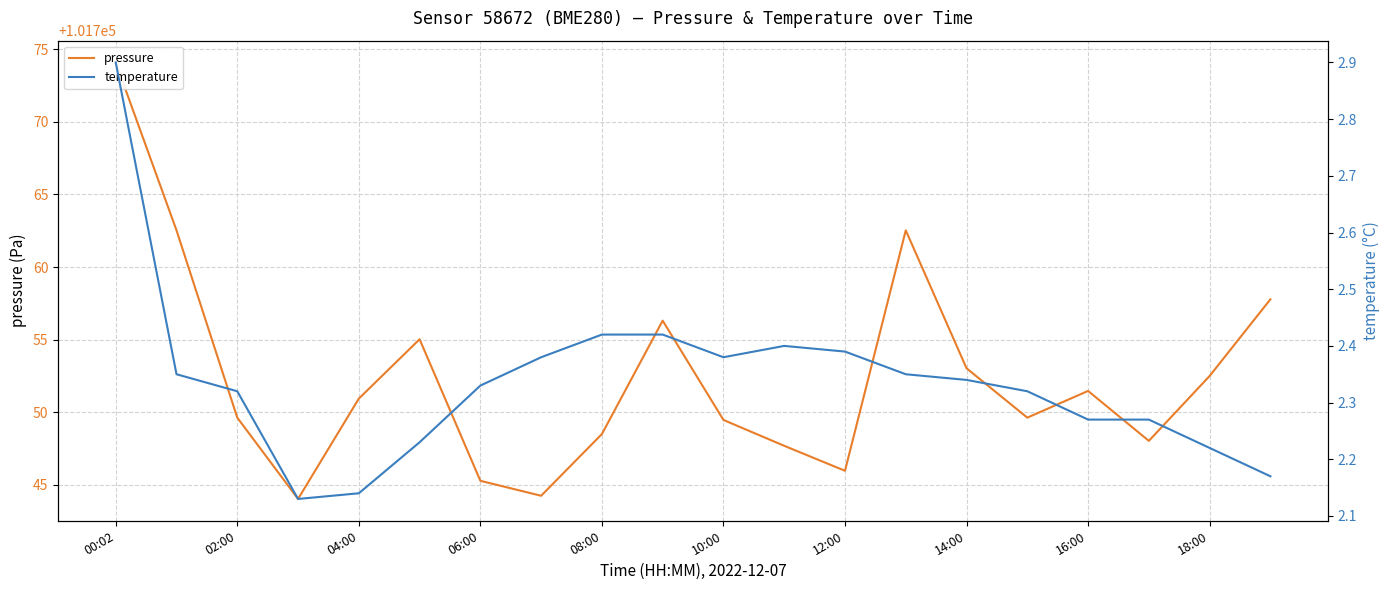

Reading left to right, list all the values displayed in this chart.

pressure: 101774.1	101762.5	101749.6	101744.0	101750.9	101755.0	101745.3	101744.2	101748.5	101756.3	101749.5	101747.7	101746.0	101762.5	101753.0	101749.6	101751.5	101748.0	101752.5	101757.8
temperature: 2.9	2.4	2.3	2.1	2.1	2.2	2.3	2.4	2.4	2.4	2.4	2.4	2.4	2.4	2.3	2.3	2.3	2.3	2.2	2.2